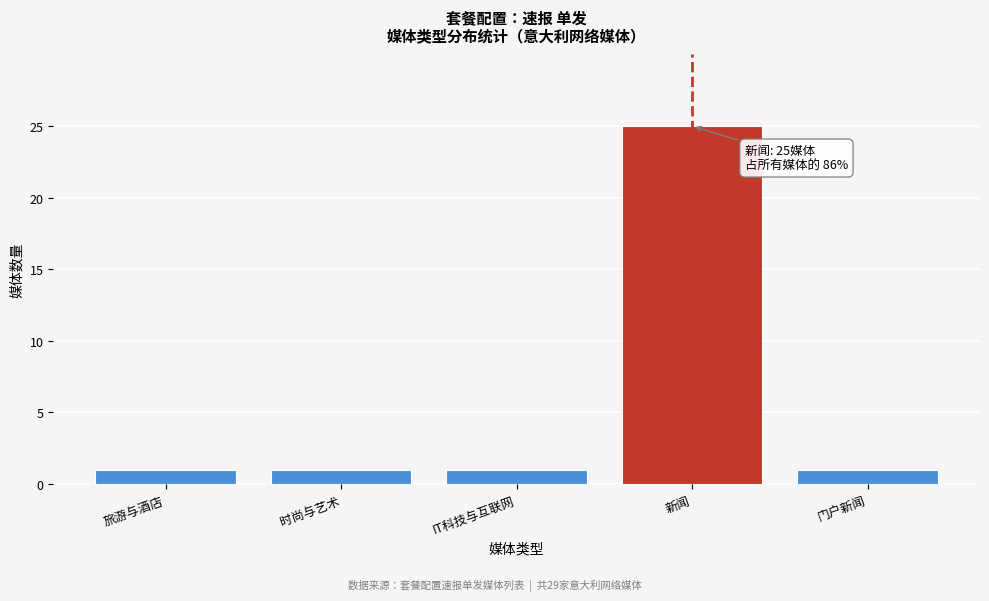

Reading left to right, list all the values displayed in this chart.

旅游与酒店=1	时尚与艺术=1	IT科技与互联网=1	新闻=25	门户新闻=1